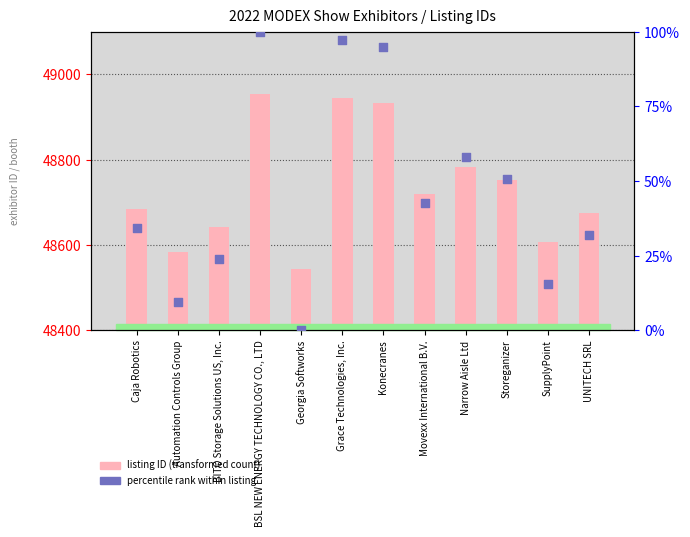

At which category is the sum across all series the highest?

BSL NEW ENERGY TECHNOLOGY CO., LTD